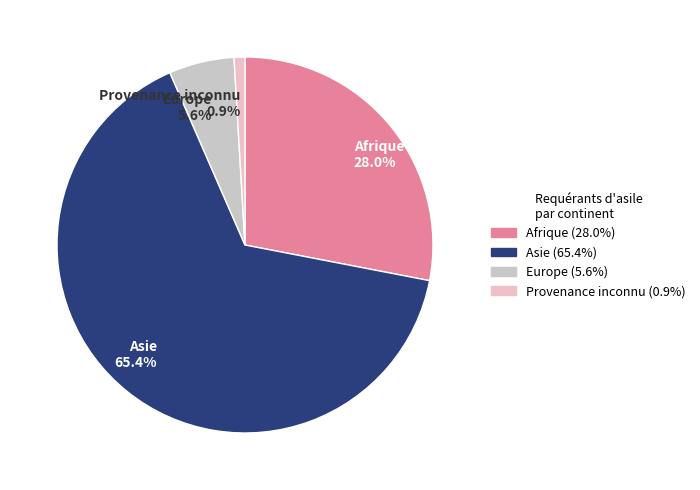

Does any single category account for the majority?

Yes